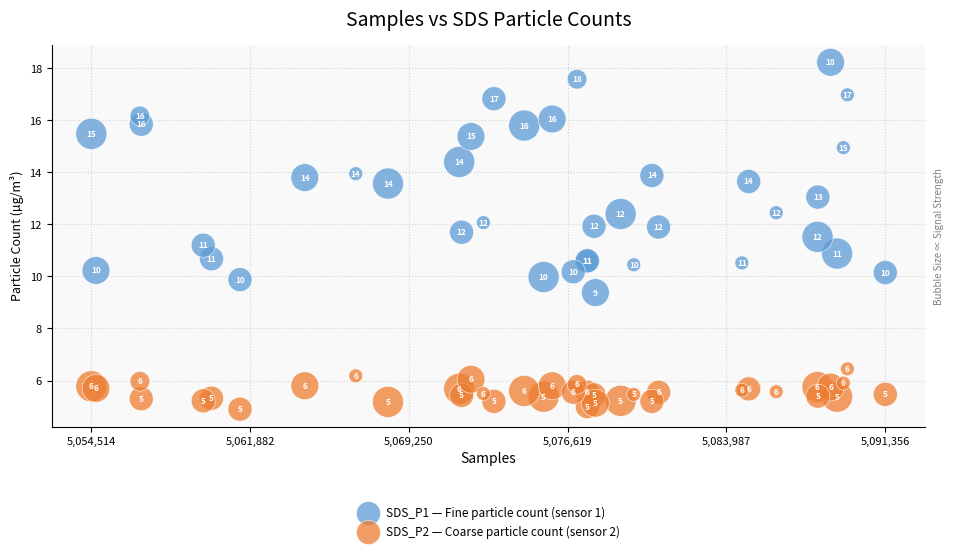

What are all the series names shown in the legend?

SDS_P1 — Fine particle count (sensor 1), SDS_P2 — Coarse particle count (sensor 2)